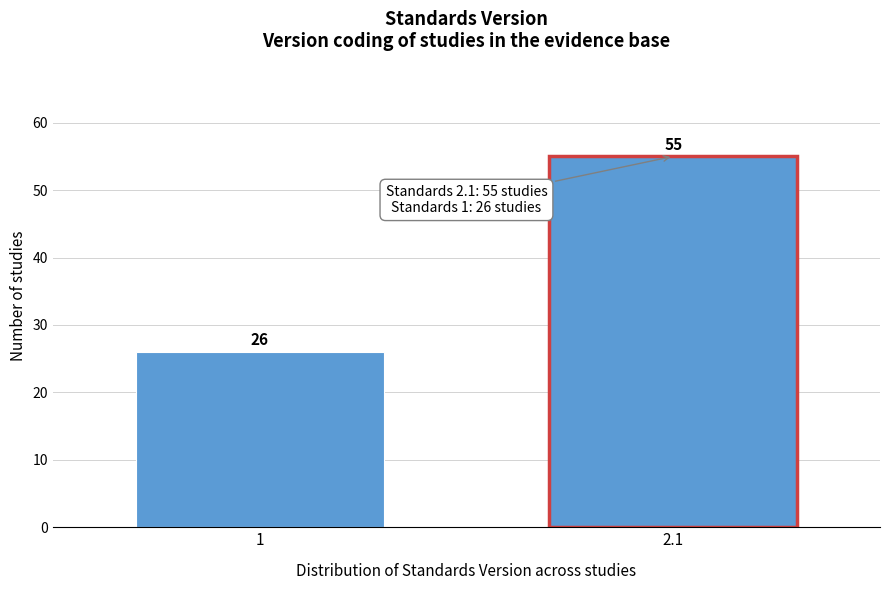

Reading right to left, extract all data points from this chart.

2.1=55	1=26